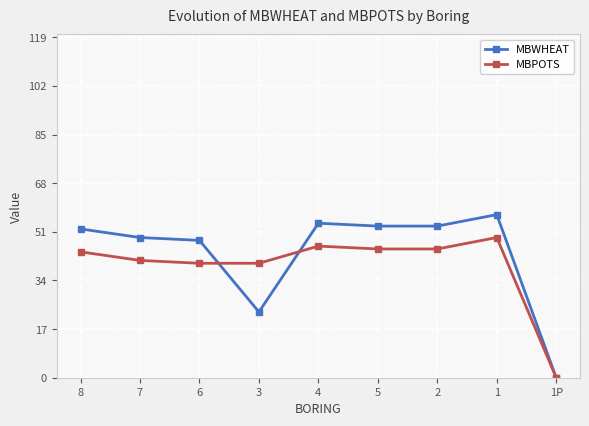

In MBWHEAT, how many points are higher than both neighbors (excluding endpoints)?

2